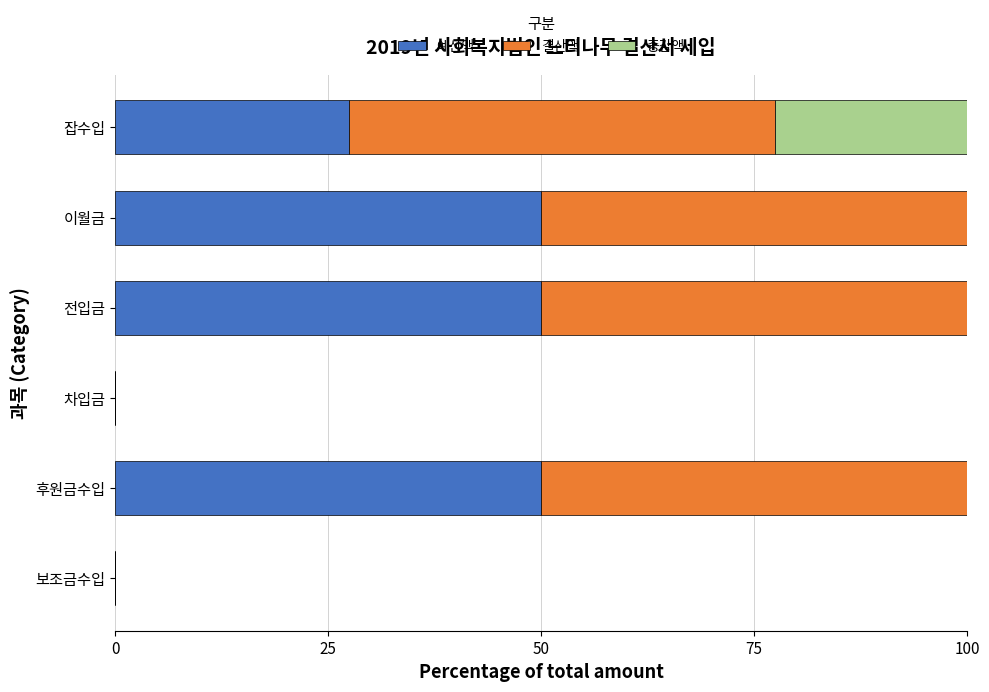

True or false: 예산액 has a value of 50.0 at 이월금.

True